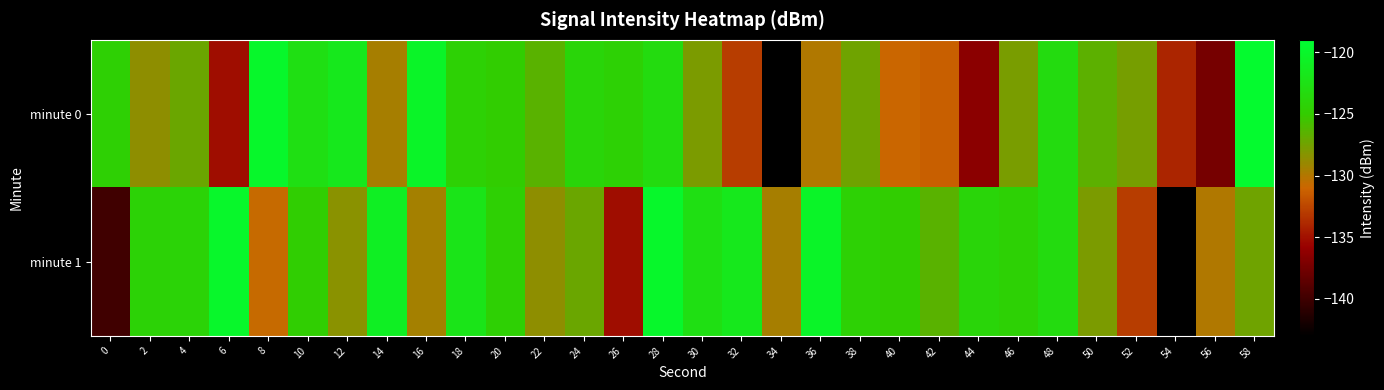

Rank the series by their maximum value, from highest to lowest.

minute 0, minute 1